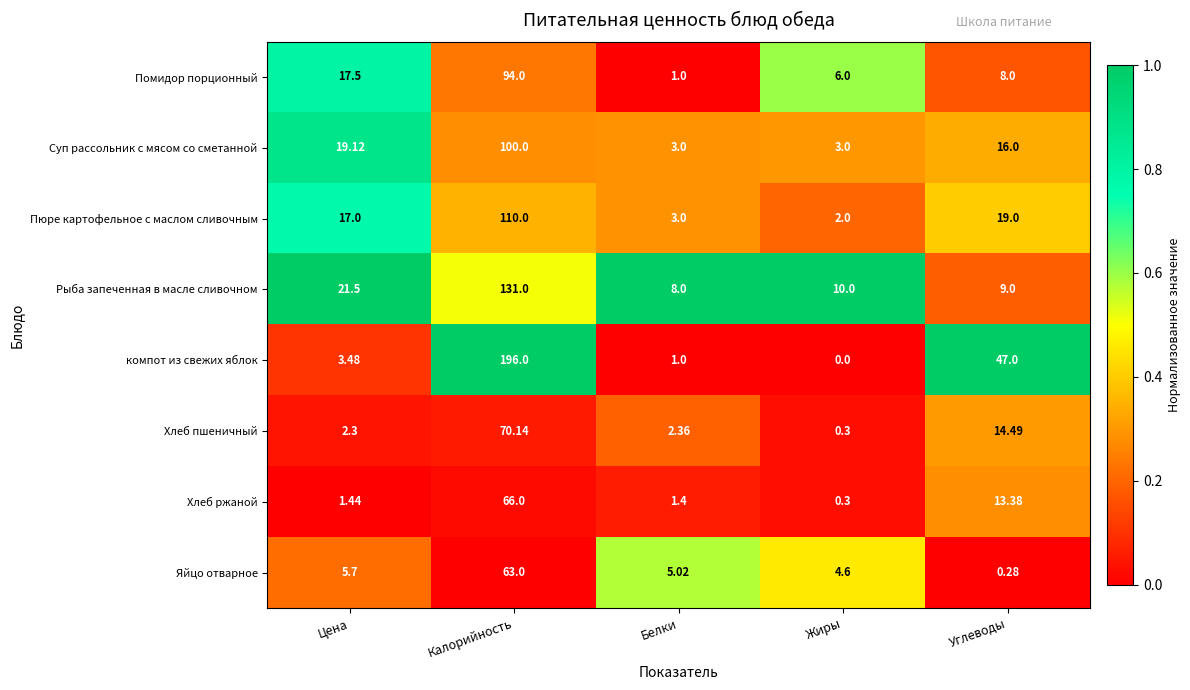

How many data points does each series have?

5